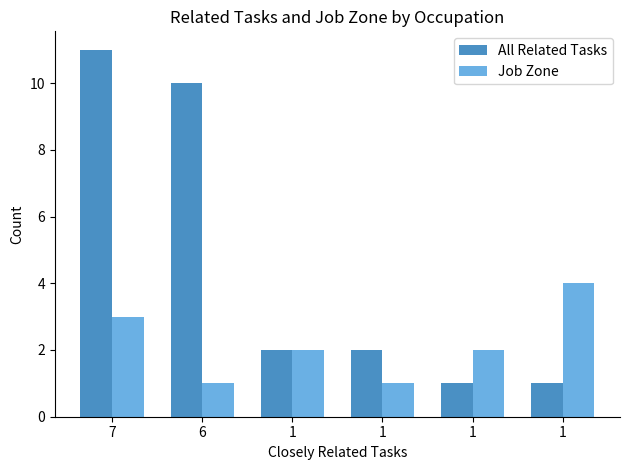

How many bars are there in each group?

2